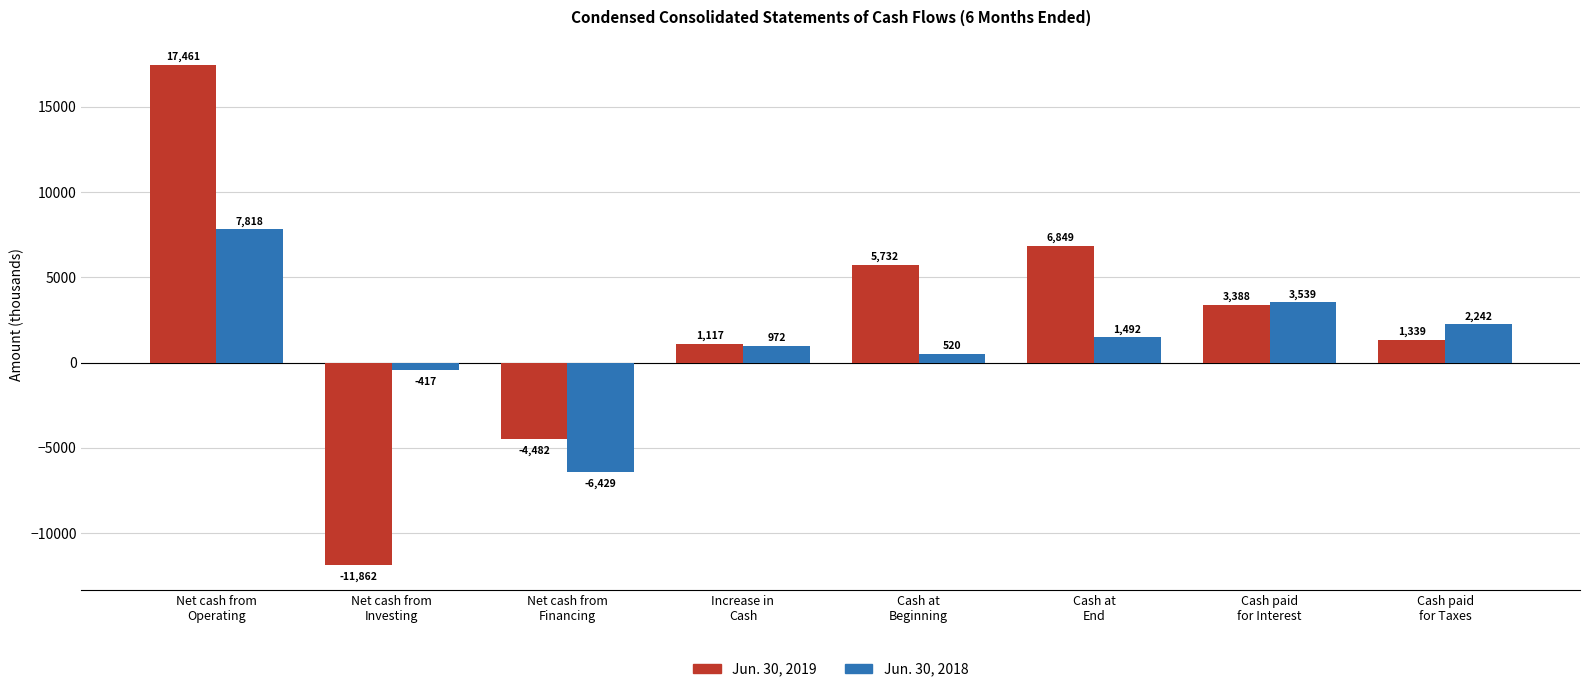

True or false: Jun. 30, 2018 has a value of -6429 at Net cash from
Financing.

True